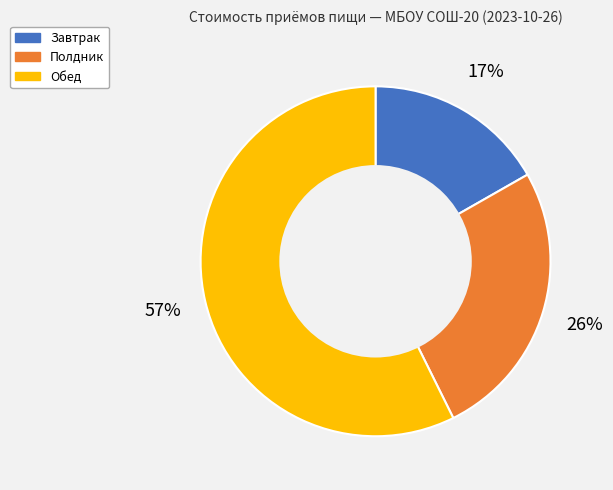

Which category has the biggest portion of the pie?

Обед